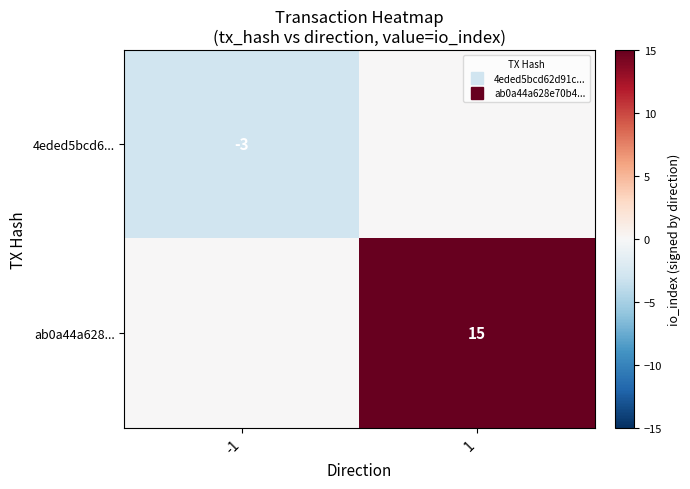

What is the sum of all ab0a44a628... values?

15